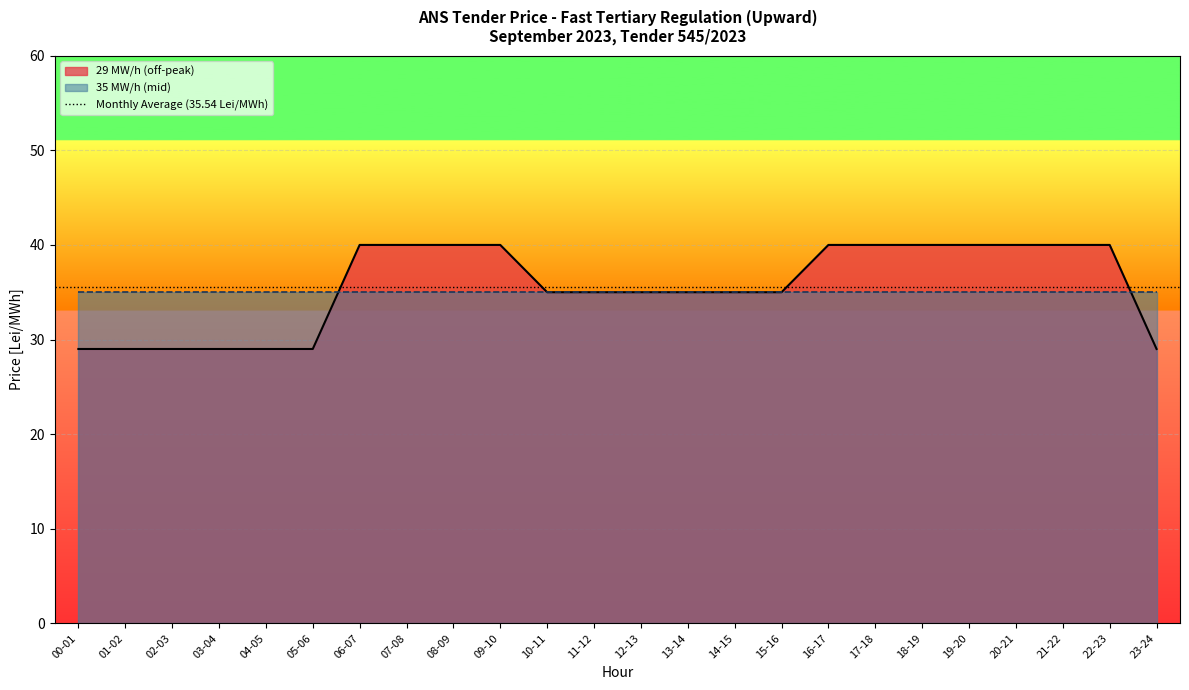

Rank the categories by value from lowest to highest.

00-01, 01-02, 02-03, 03-04, 04-05, 05-06, 23-24, 10-11, 11-12, 12-13, 13-14, 14-15, 15-16, 06-07, 07-08, 08-09, 09-10, 16-17, 17-18, 18-19, 19-20, 20-21, 21-22, 22-23